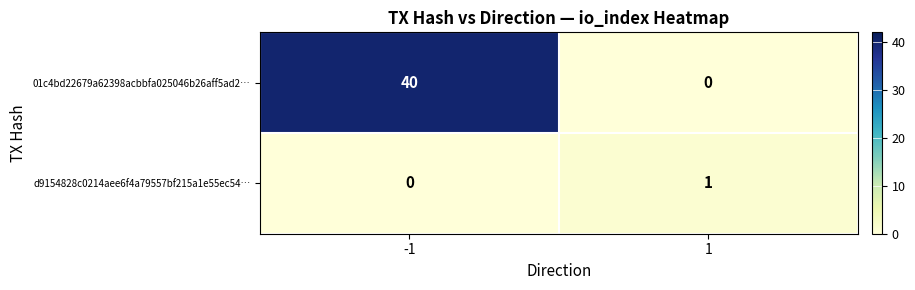

Rank the series at 1 from lowest to highest value.

01c4bd22679a62398acbbfa025046b26aff5ad2…, d9154828c0214aee6f4a79557bf215a1e55ec54…